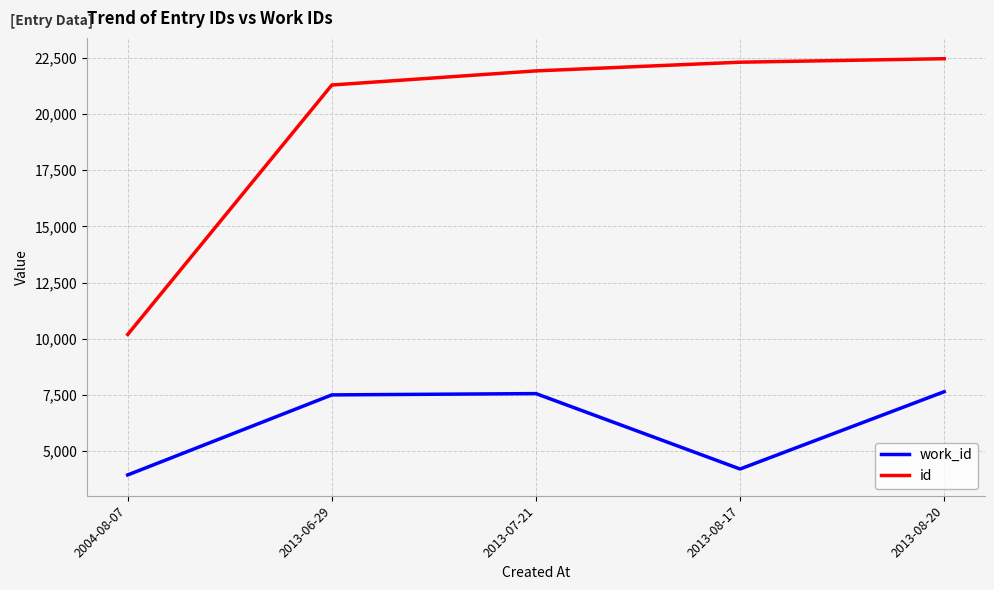

Is it true that id equals 22469 at 2013-08-20?

True